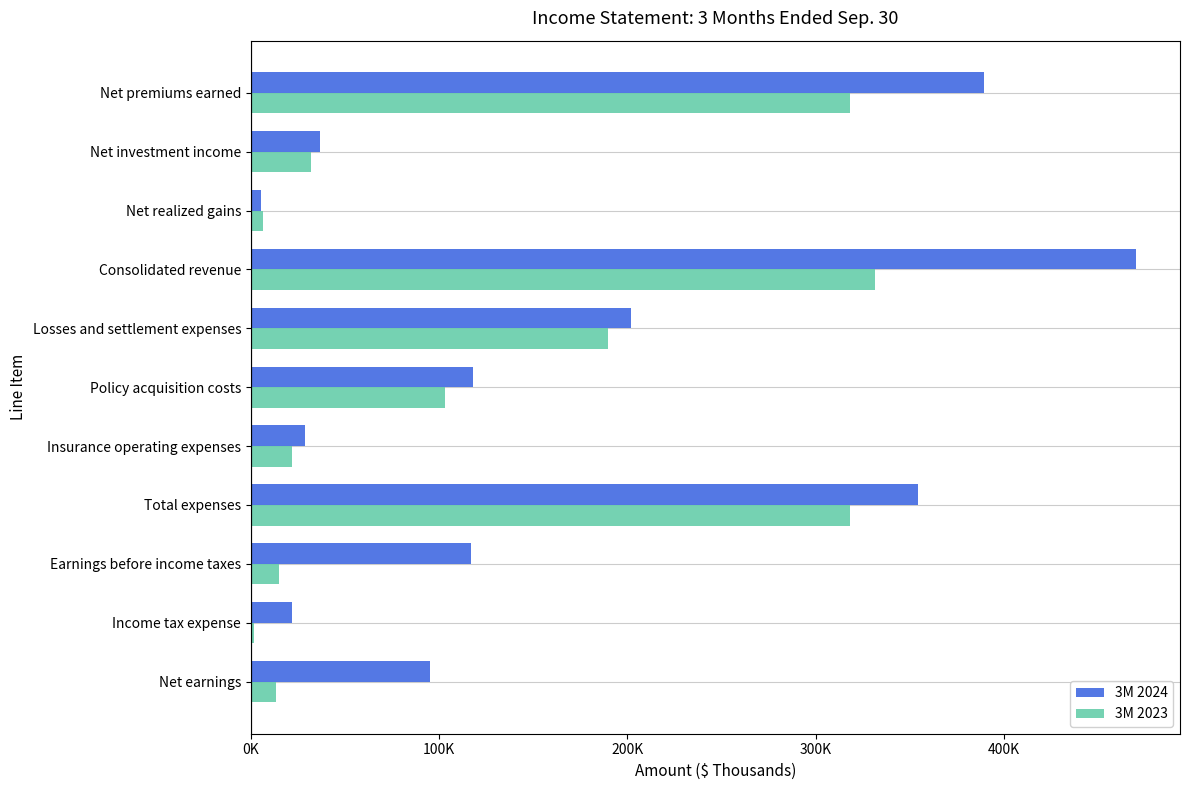

At which category does the chart reach its minimum across all series?

Income tax expense